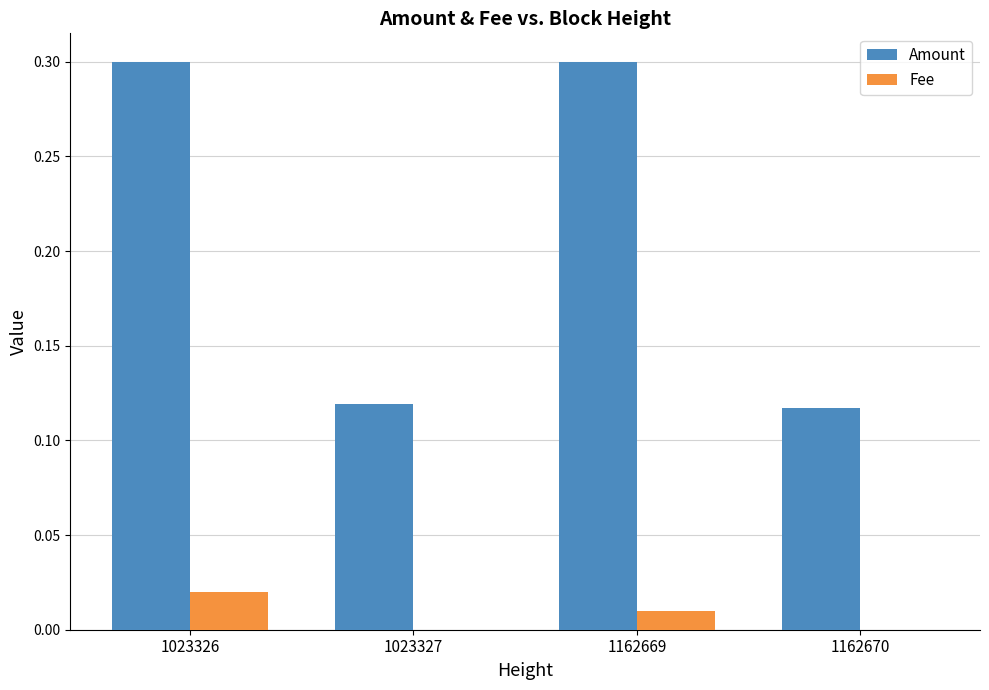

What is the sum of all Amount values?

0.8